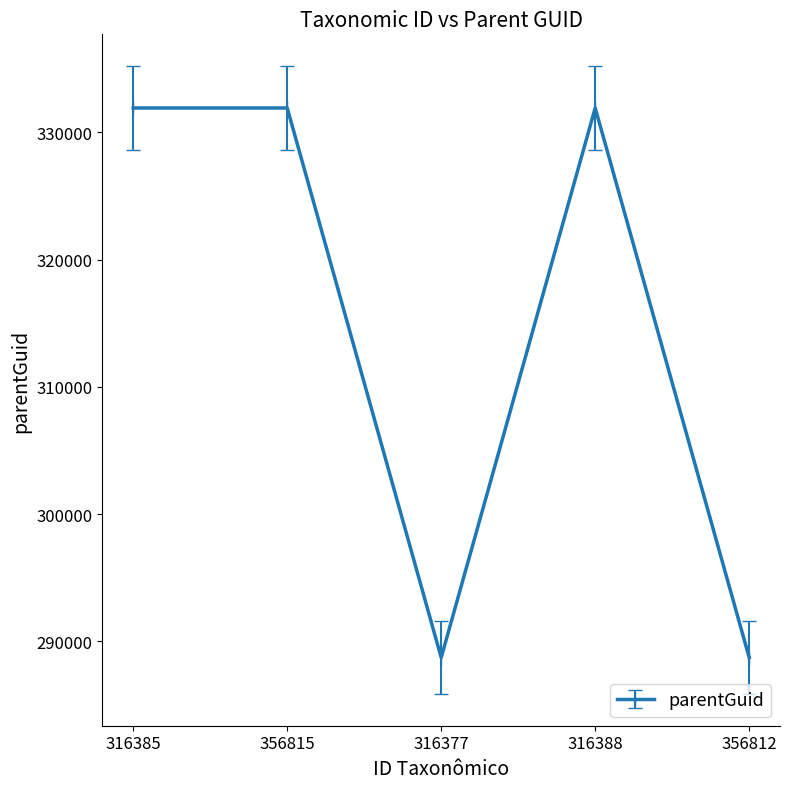

Reading left to right, extract all data points from this chart.

331928	331928	288713	331928	288713